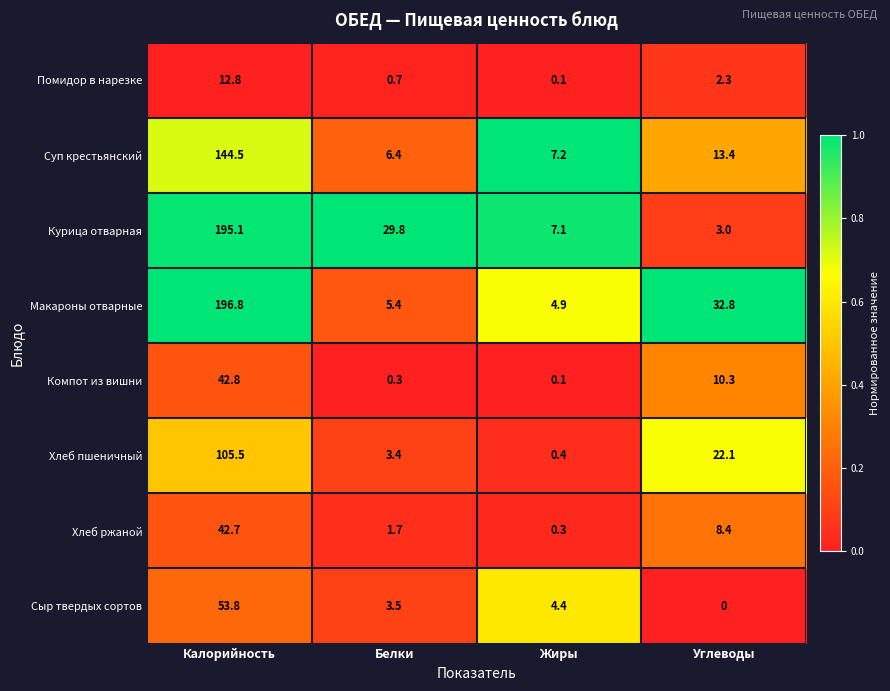

What is the average value of the Макароны отварные series?

60.0